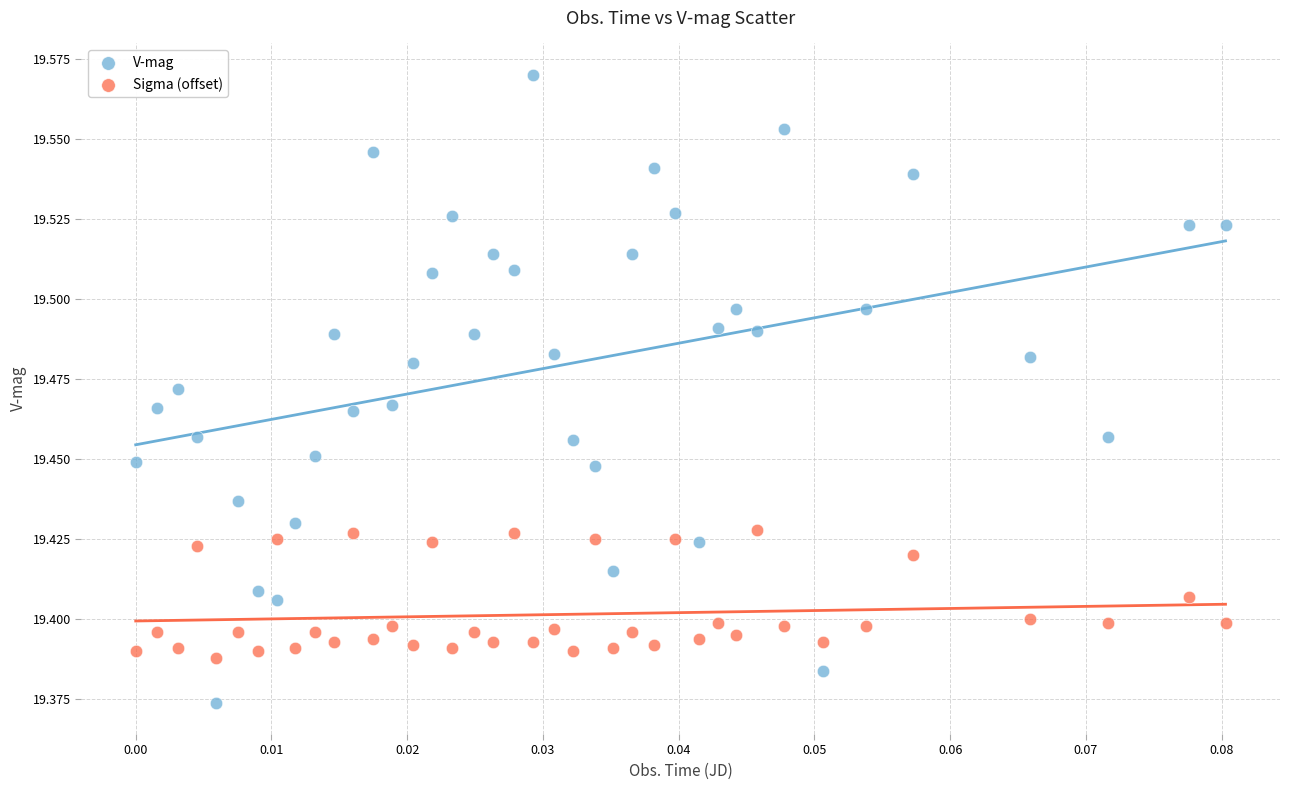

Which series has the widest spread of Y values?

V-mag